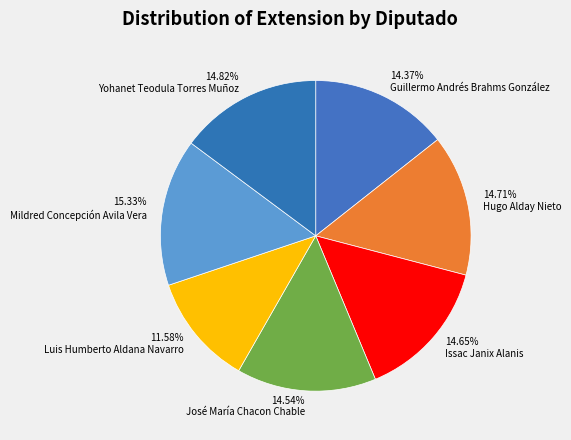

What is the ratio of the value at Mildred Concepción Avila Vera to the value at Guillermo Andrés Brahms González?

1.1